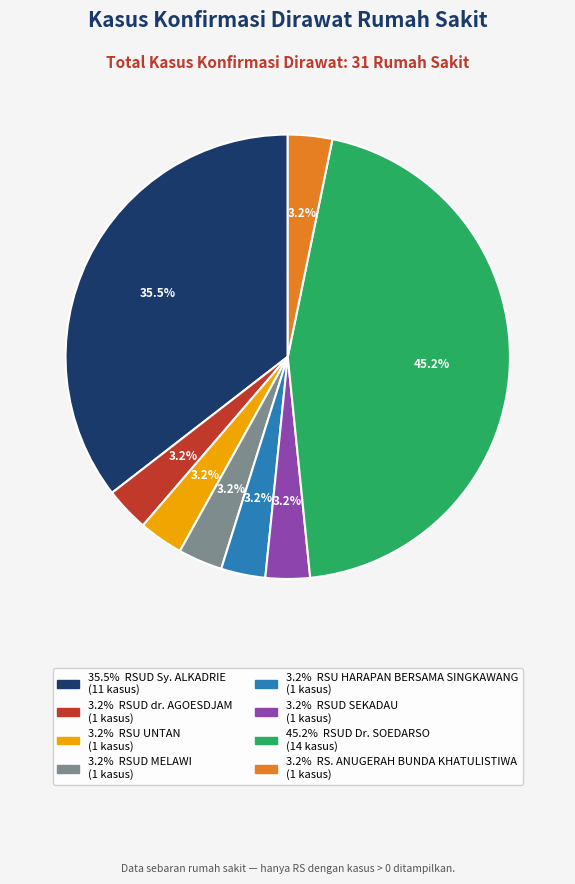

Is there a majority slice in this chart?

No